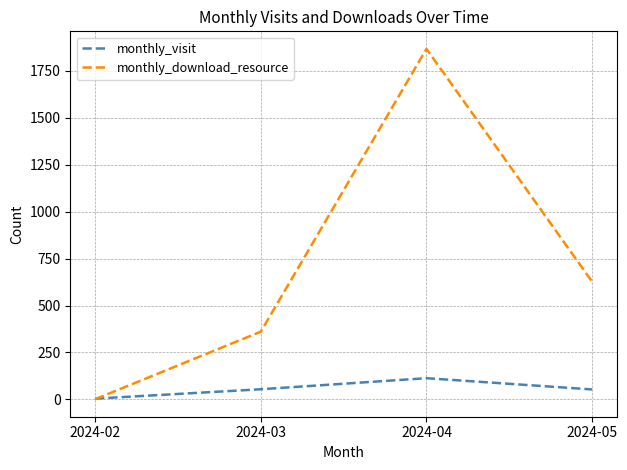

True or false: monthly_download_resource has more than 0 points higher than both neighbors.

True